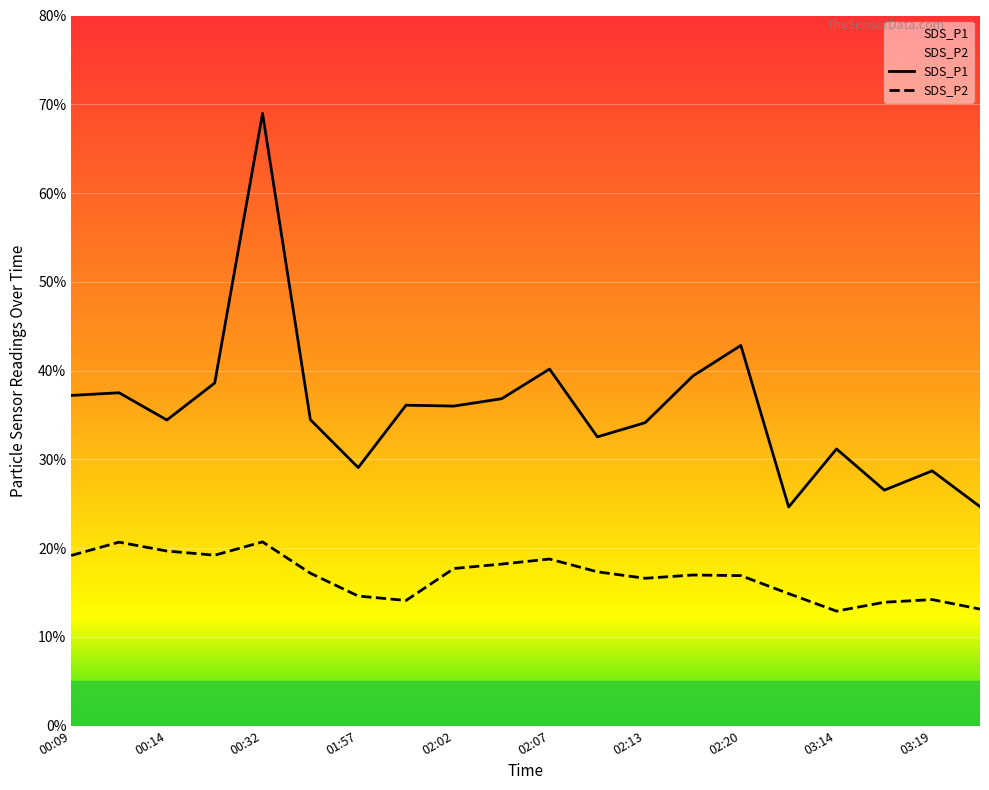

What is the value of the SDS_P1 point at the 5th from the left?

69.0